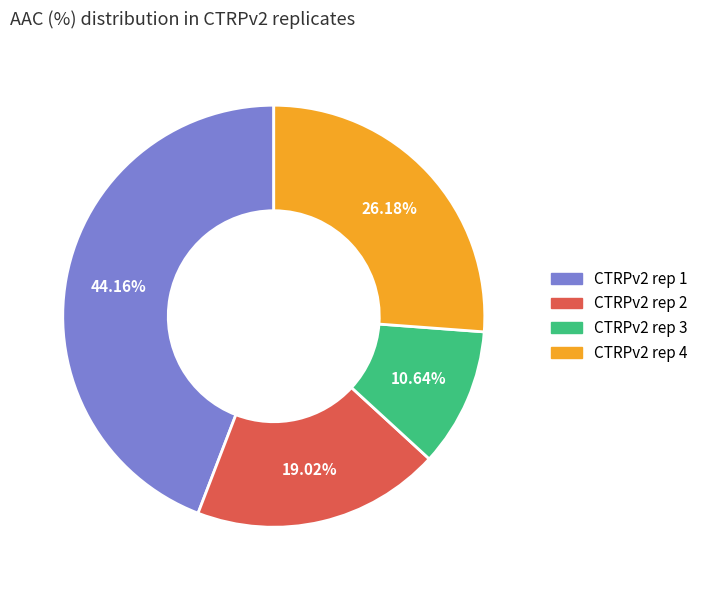

To the nearest percent, what percentage of the pie is CTRPv2 rep 2?

19%